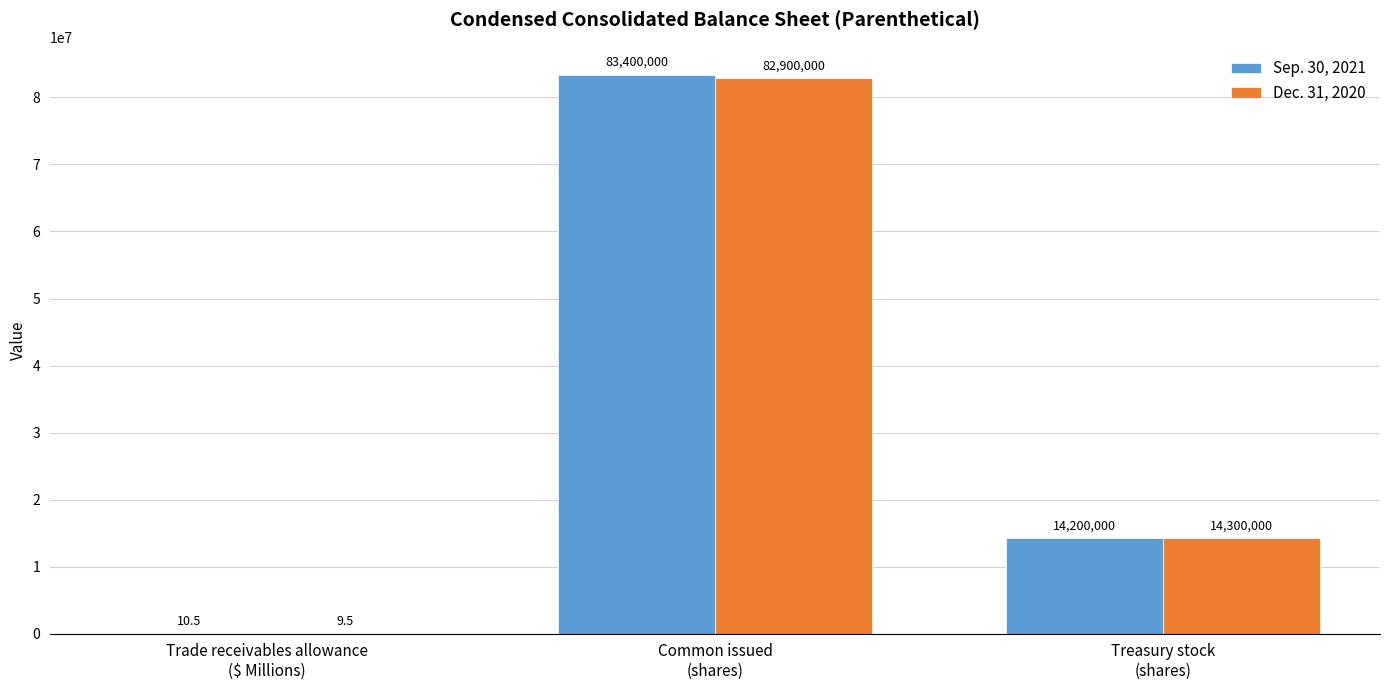

How many groups of bars are there?

3